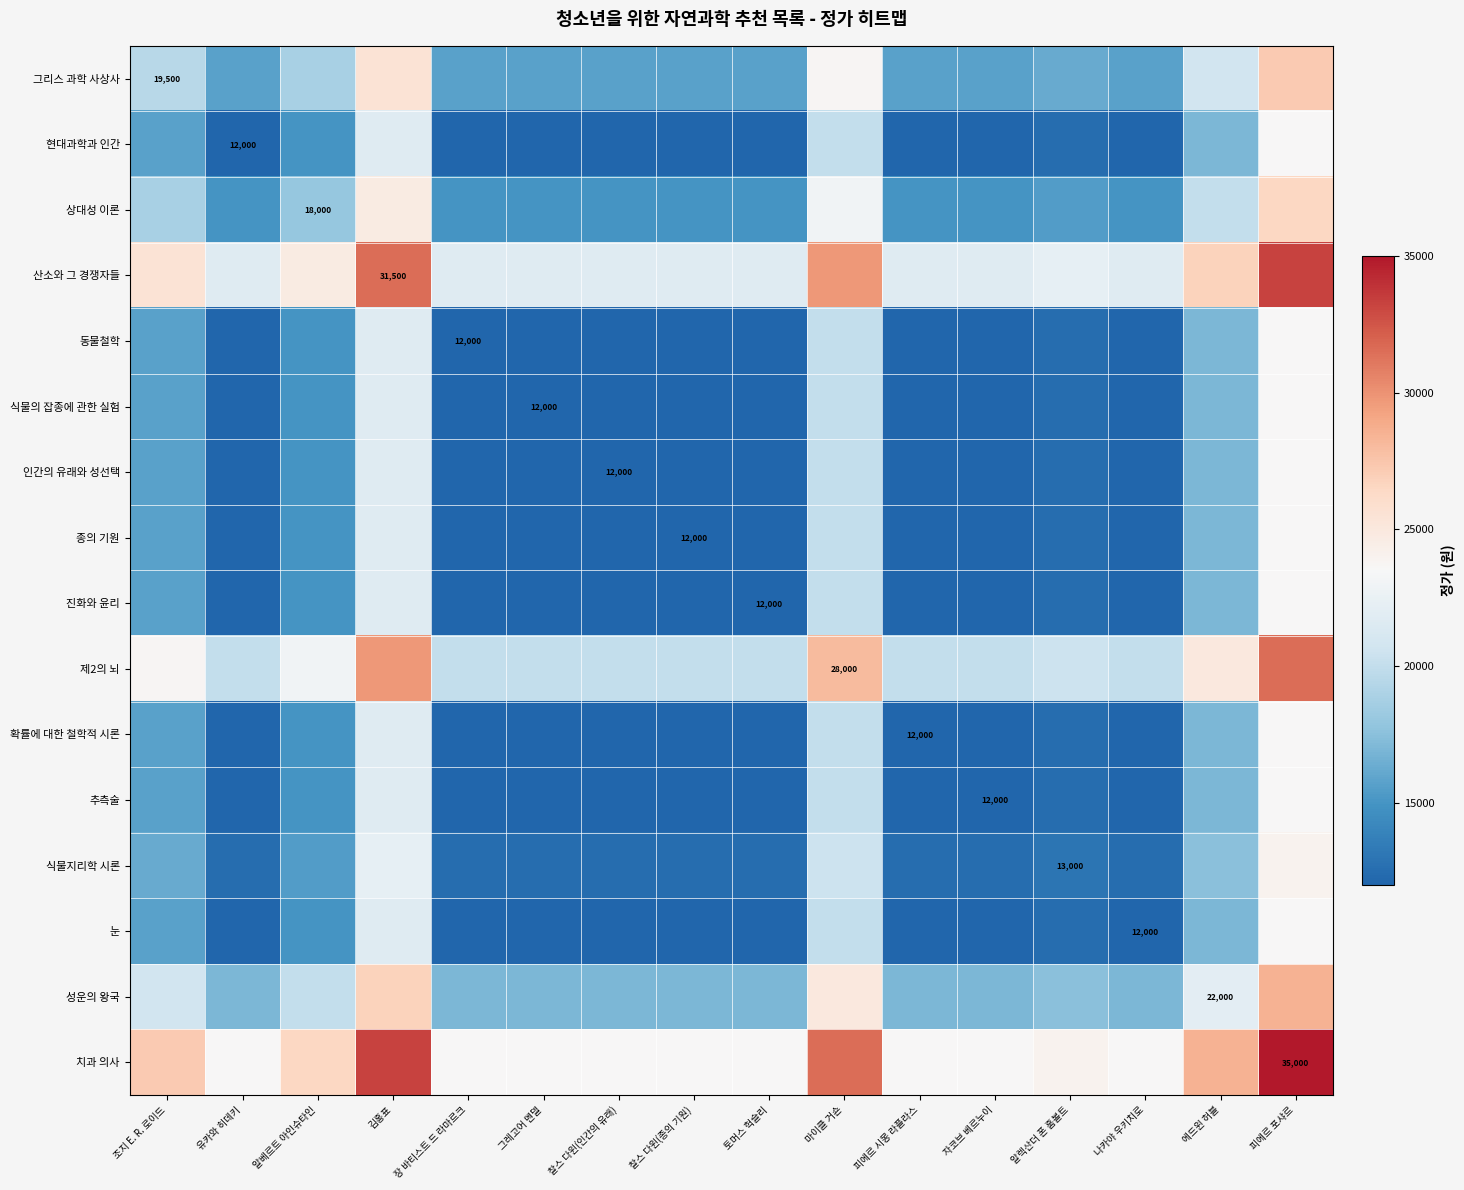

The 제2의 뇌 series shows 12222 at 마이클 거숀. True or false?

False